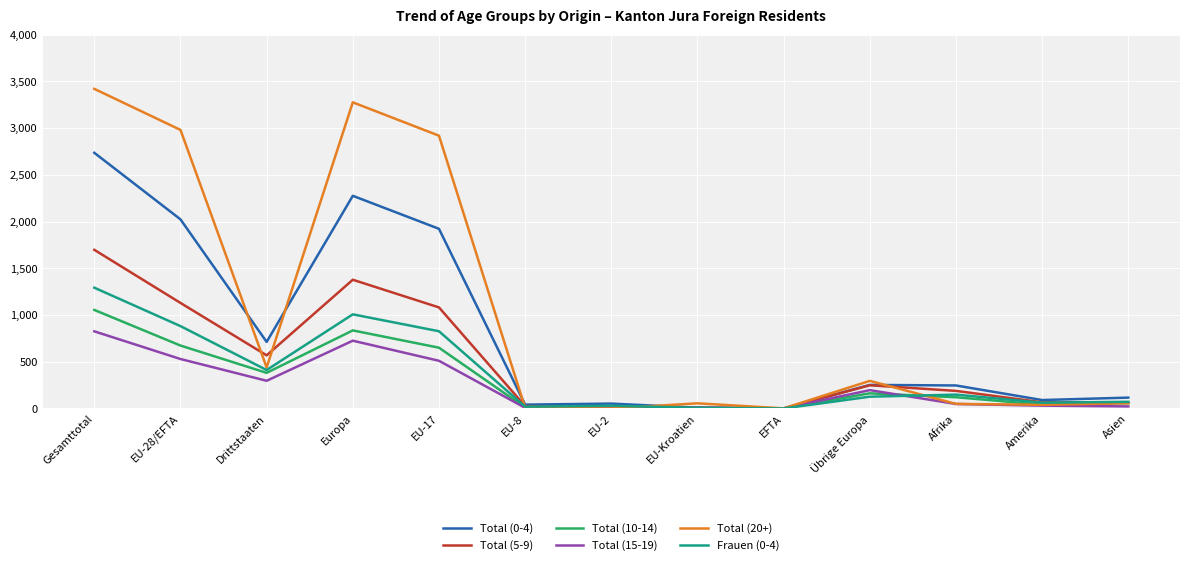

The value of Total (0-4) at Europa is 3574. True or false?

False